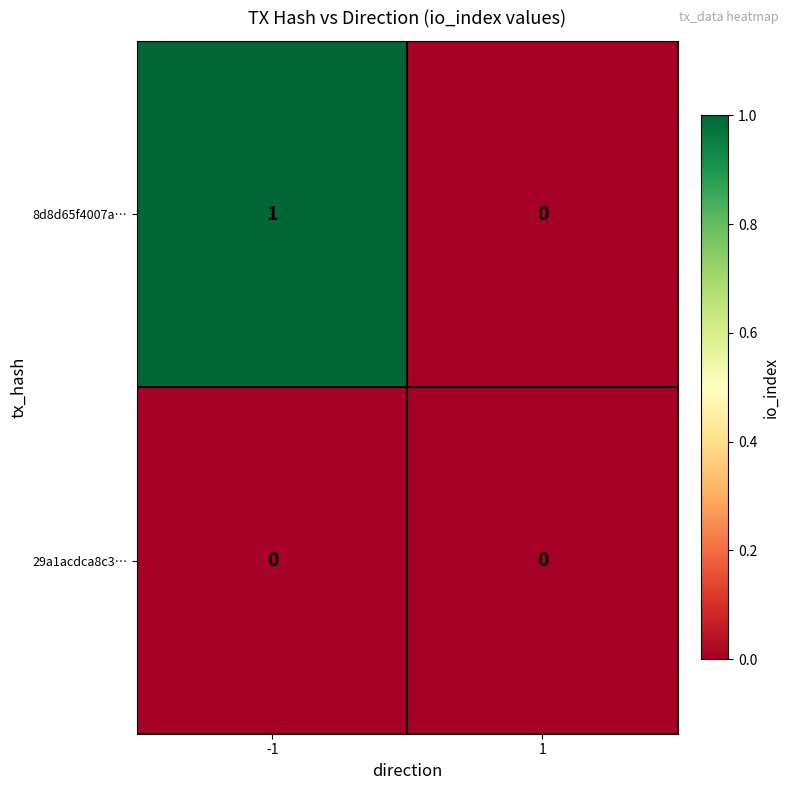

At -1, list the series in order from smallest to largest.

29a1acdca8c3…, 8d8d65f4007a…